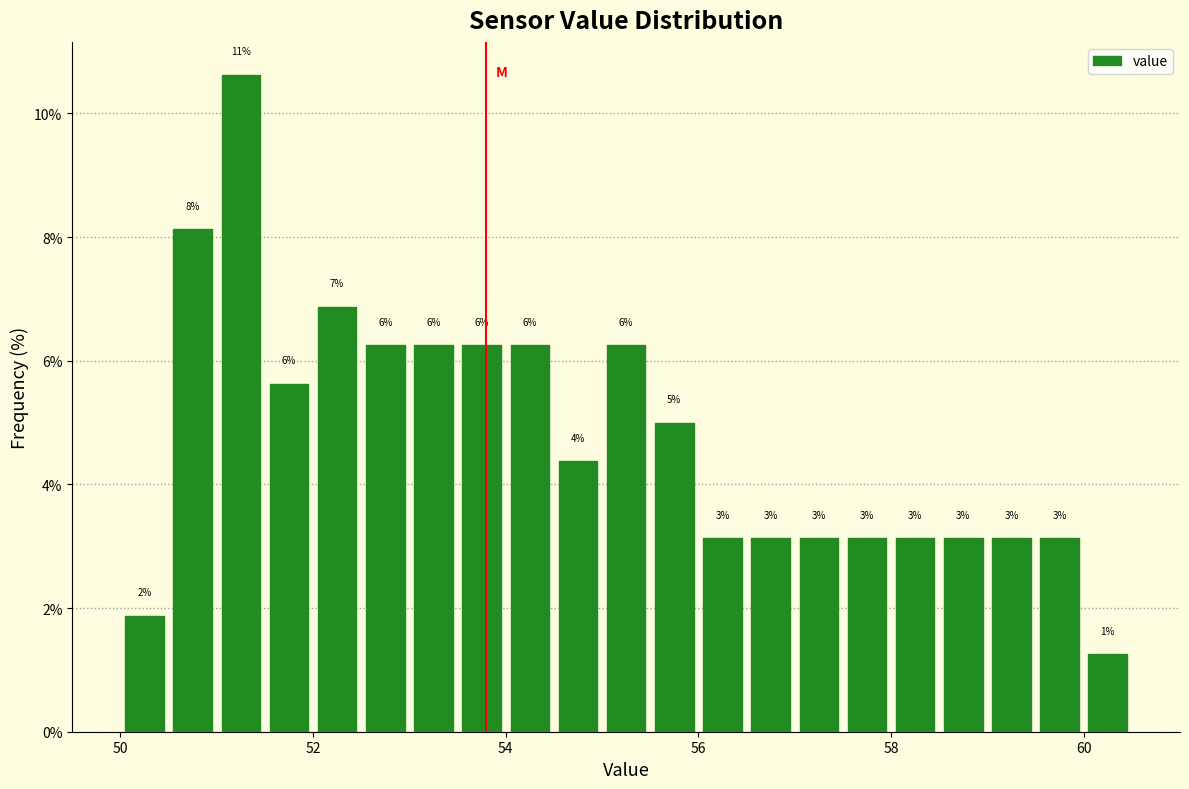

Around what value on the x-axis is the tallest bar? Give the approximate position of its centre, as read against the axis.

51.2